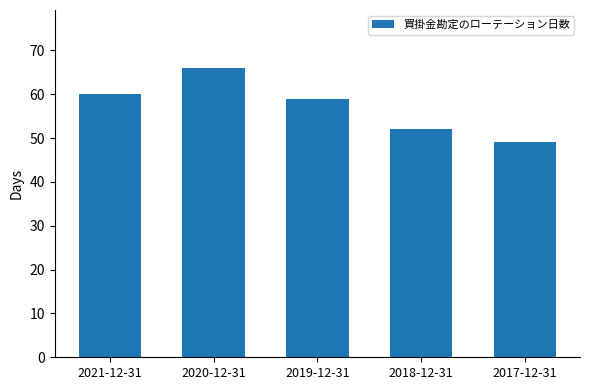

What is the approximate value at 2021-12-31?

60